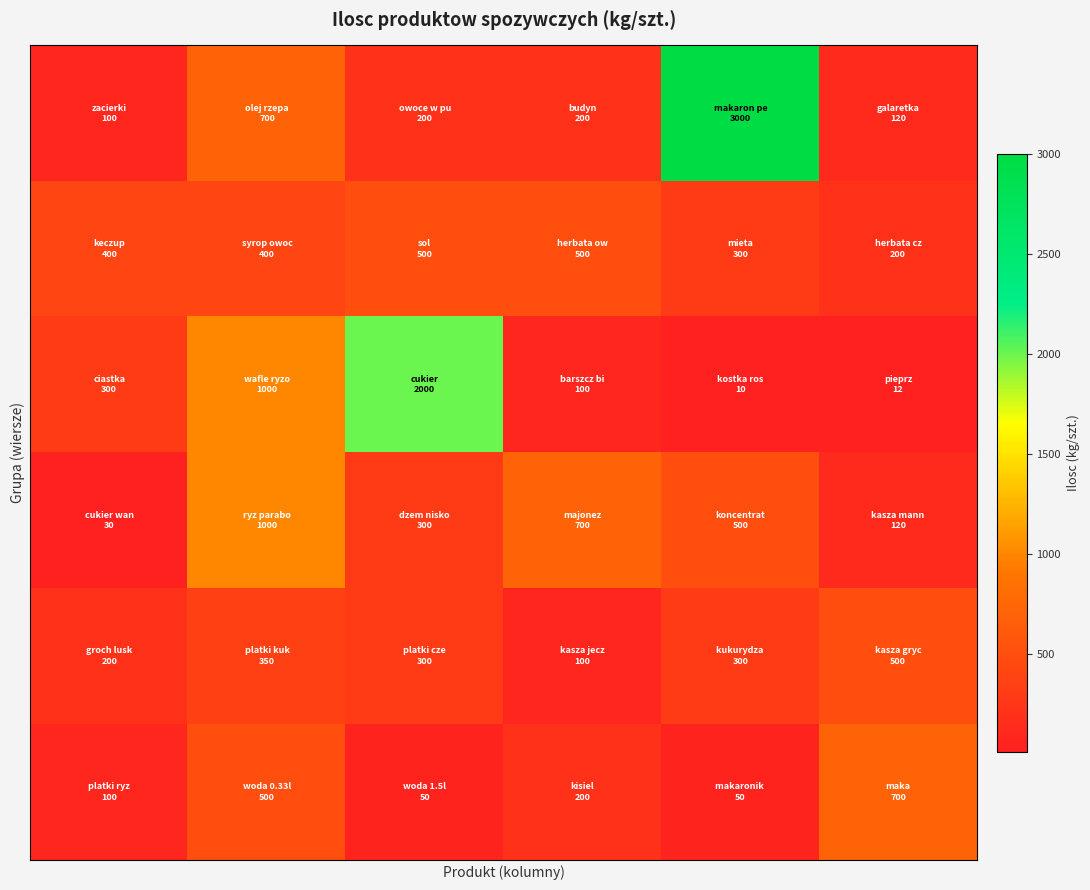

At which category is the sum across all series the highest?

4